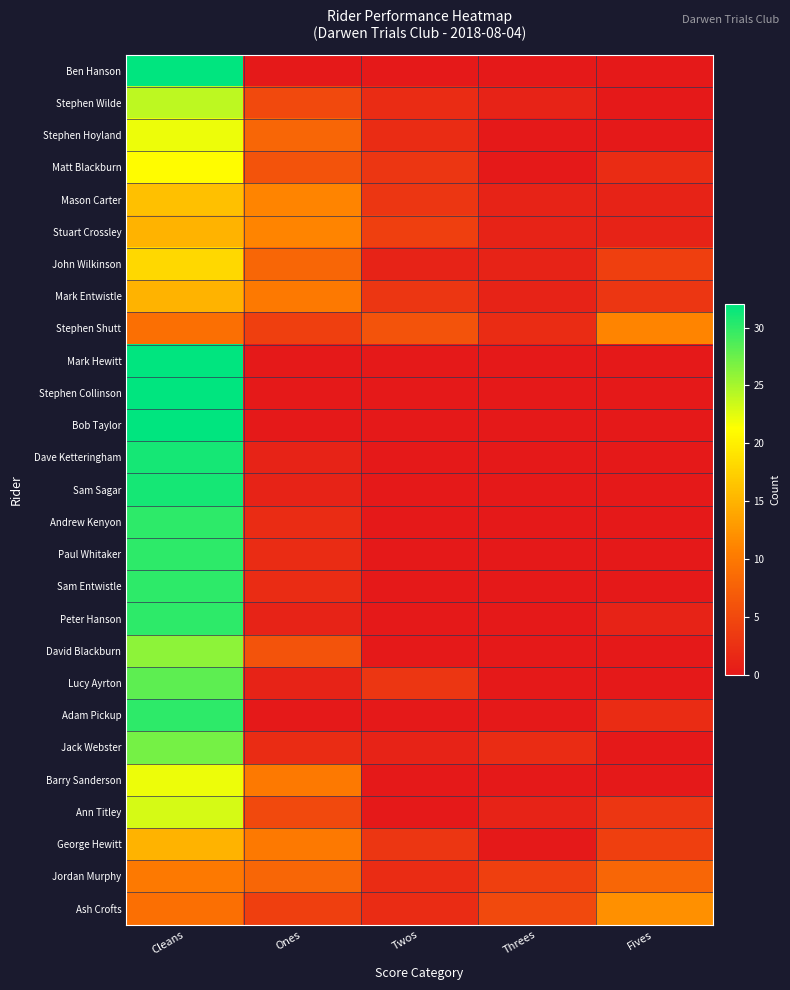

At which category does the chart reach its peak across all series?

Cleans